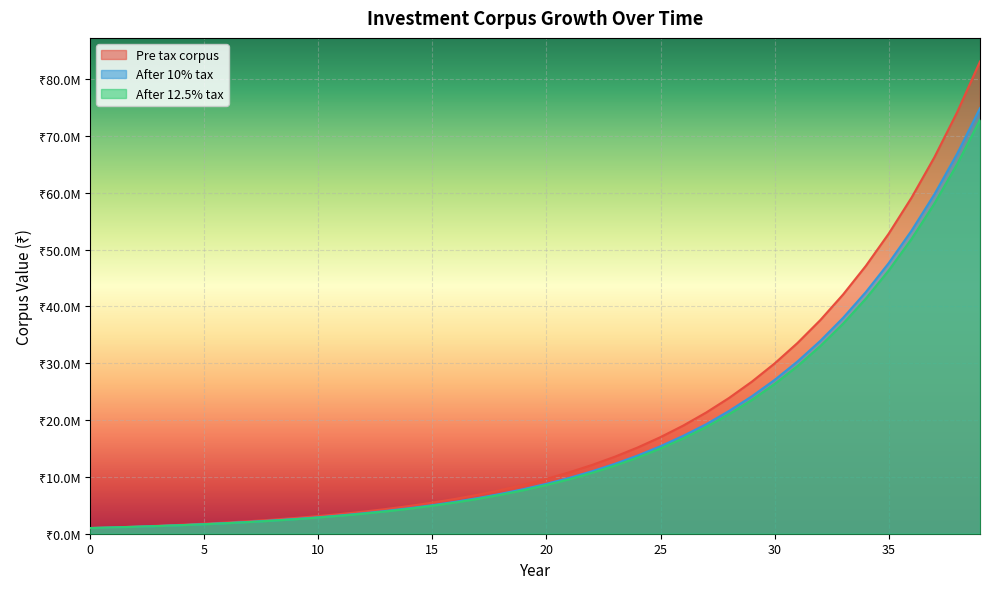

How many data points does each series have?

40